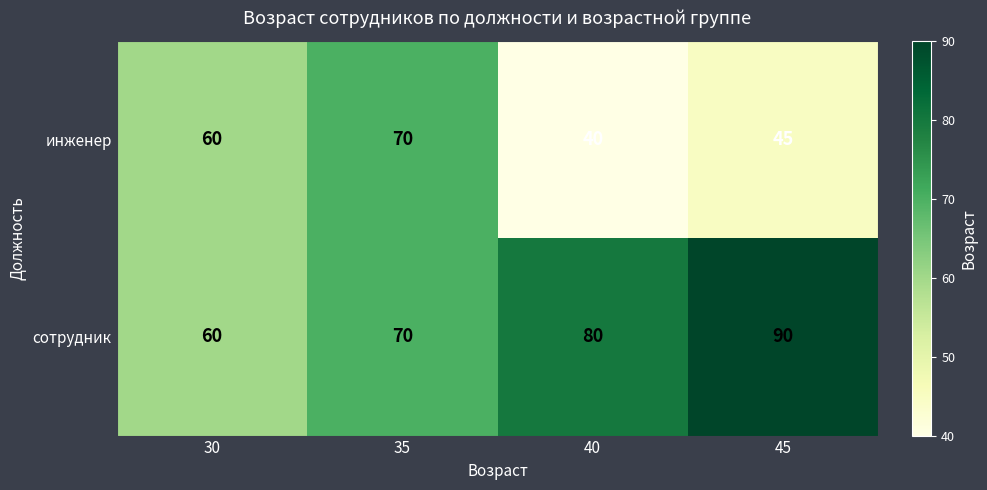

At which label is сотрудник closest to 75?

35